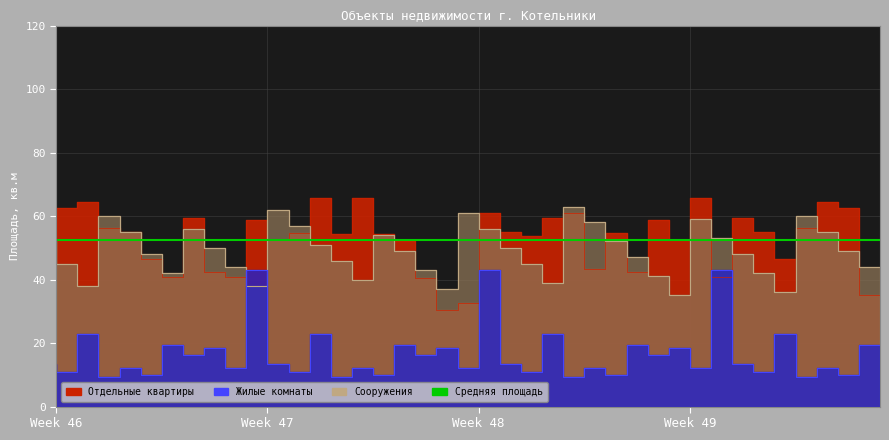

List the labels in order of Отдельные квартиры value, smallest first.

20, 21, 1, 40, 19, 7, 33, 10, 9, 29, 27, 6, 36, 18, 12, 31, 24, 15, 17, 13, 28, 5, 35, 23, 4, 37, 11, 30, 8, 34, 25, 22, 26, 2, 39, 3, 38, 14, 16, 32